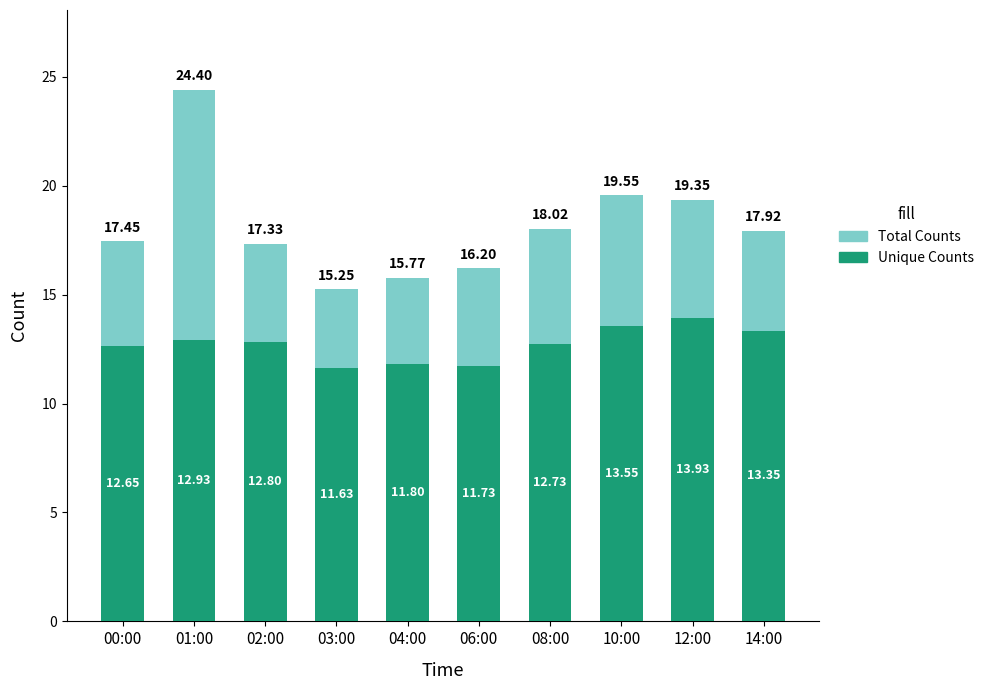

What is the value of the Unique Counts bar at the 1st from the left?

12.7